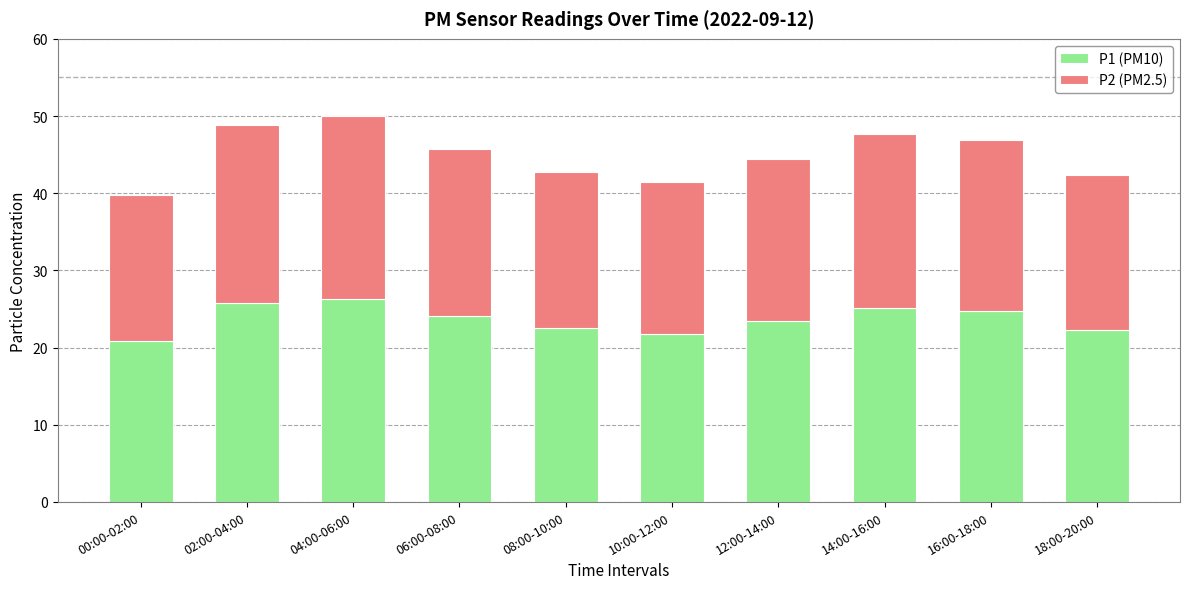

Is it true that P1 (PM10) equals 32.4 at 08:00-10:00?

False